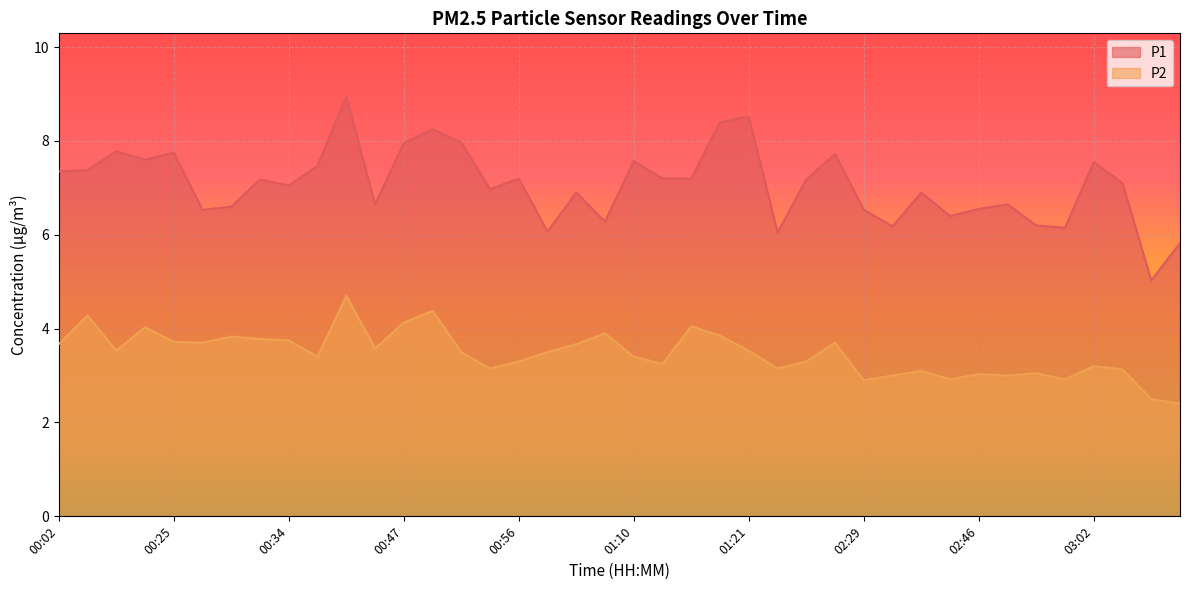

Which series has the largest total across all categories?

P1